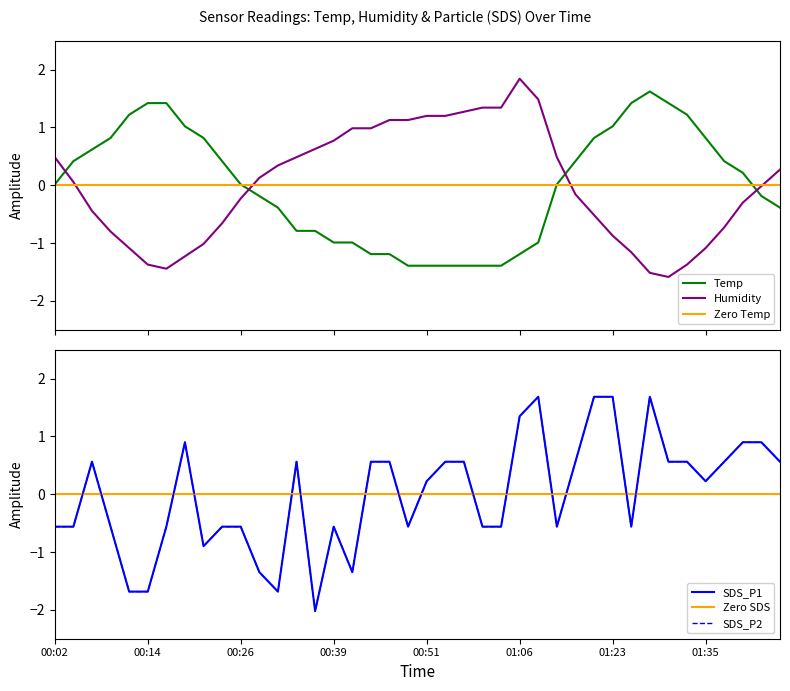

What position from the left is 01:20?

30